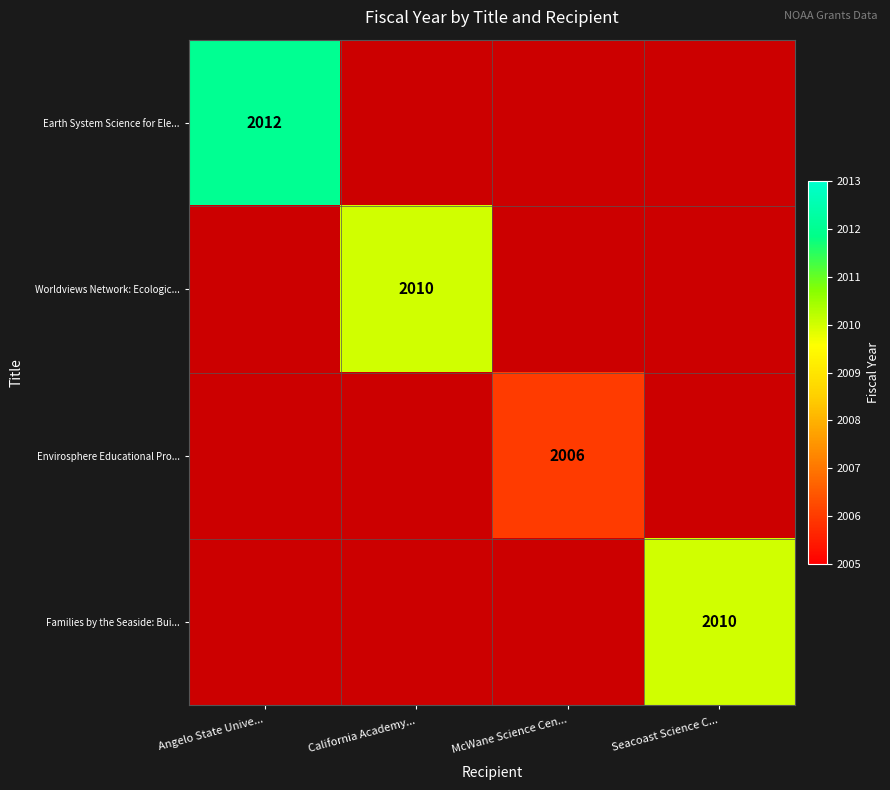

Which category has the highest value across all series?

Angelo State Unive...